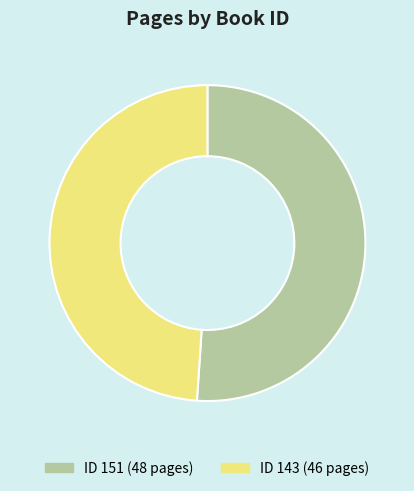

Which has a higher value, ID 143 (46 pages) or ID 151 (48 pages)?

ID 151 (48 pages)